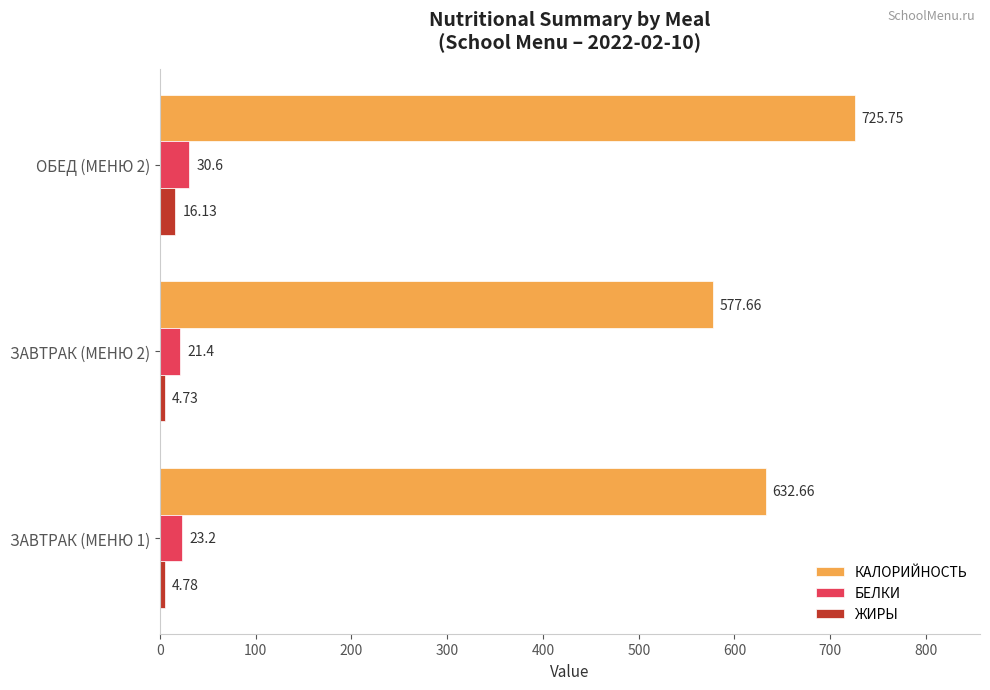

Count the number of categories in the chart.

3